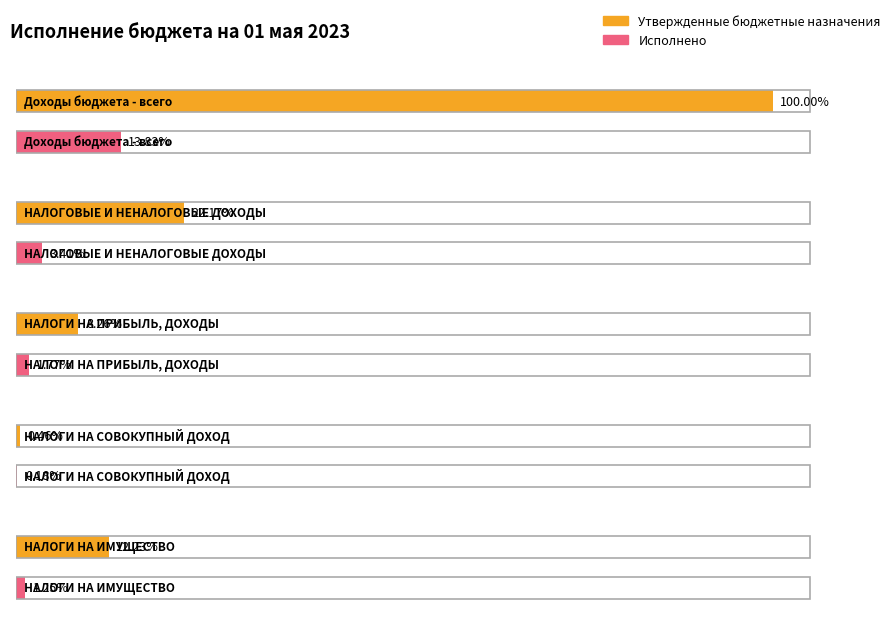

What is the label of the 5th bar from the left?

НАЛОГИ НА ИМУЩЕСТВО